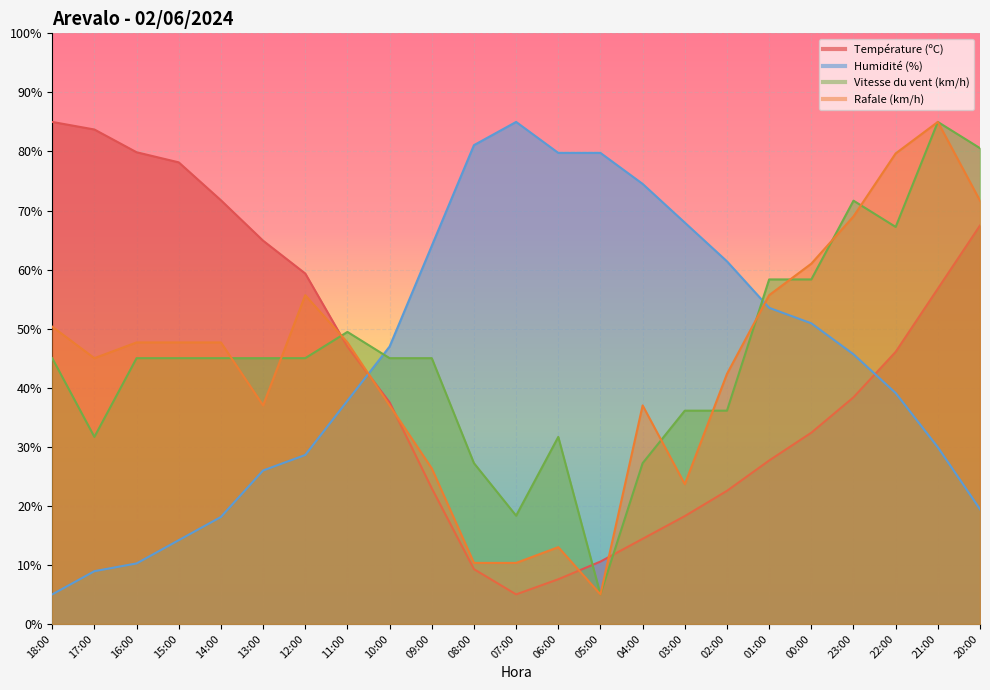

Between which two adjacent categories do Humidité (%) and Rafale (km/h) first intersect?

11:00 and 10:00